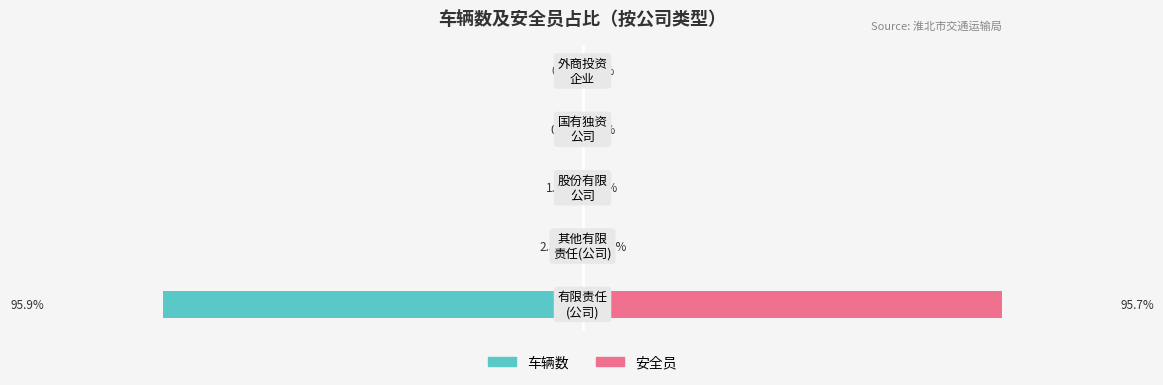

The 车辆数 series shows -2.3 at −60. True or false?

True